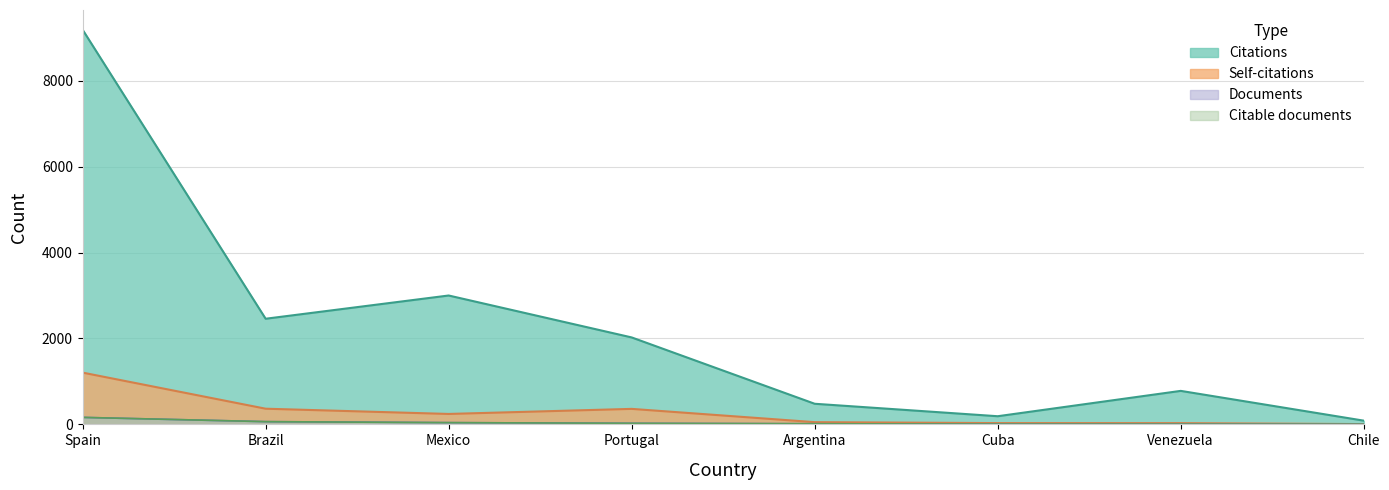

True or false: Citations and Citable documents intersect in this chart.

False